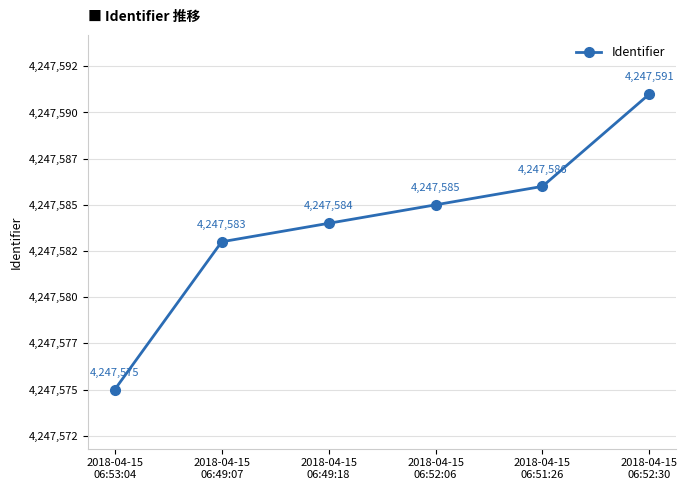

Which category has the highest value across all series?

2018-04-15
06:52:30